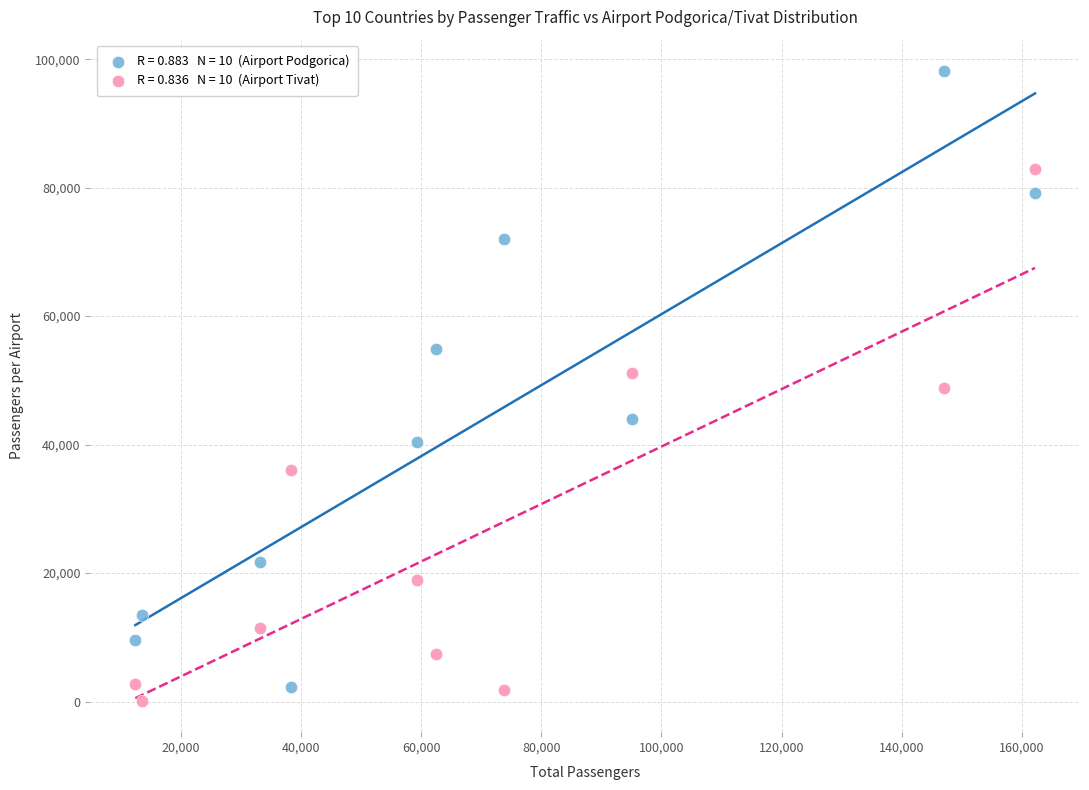

Across all data points, what is the range of X values (max minus min)?

149748